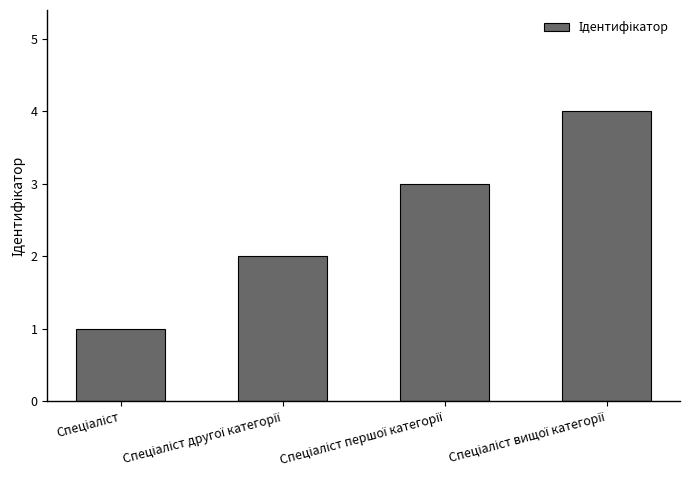

What is the maximum value shown in the chart?

4